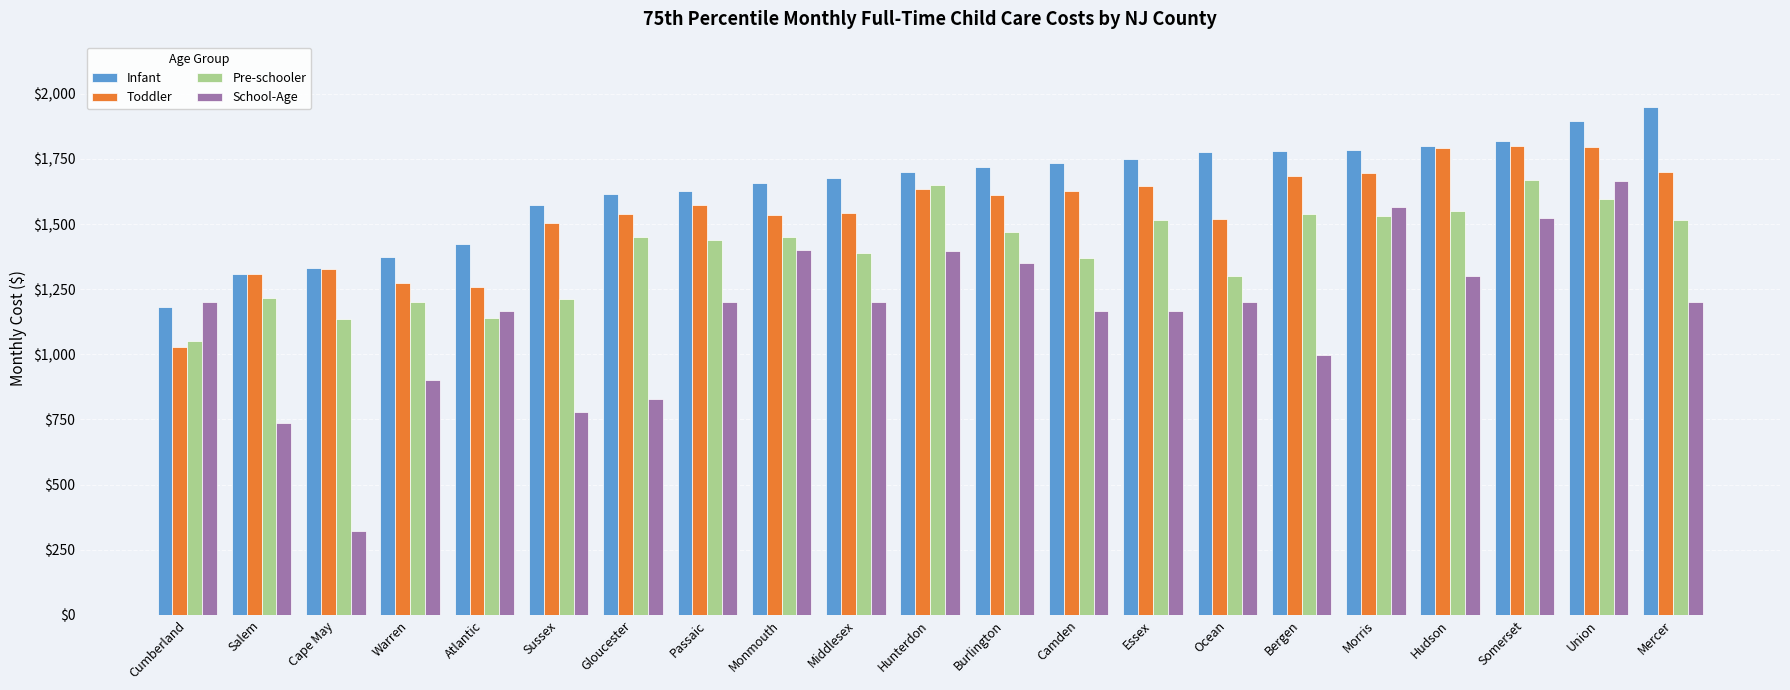

Rank the series by their average value, from lowest to highest.

School-Age, Pre-schooler, Toddler, Infant